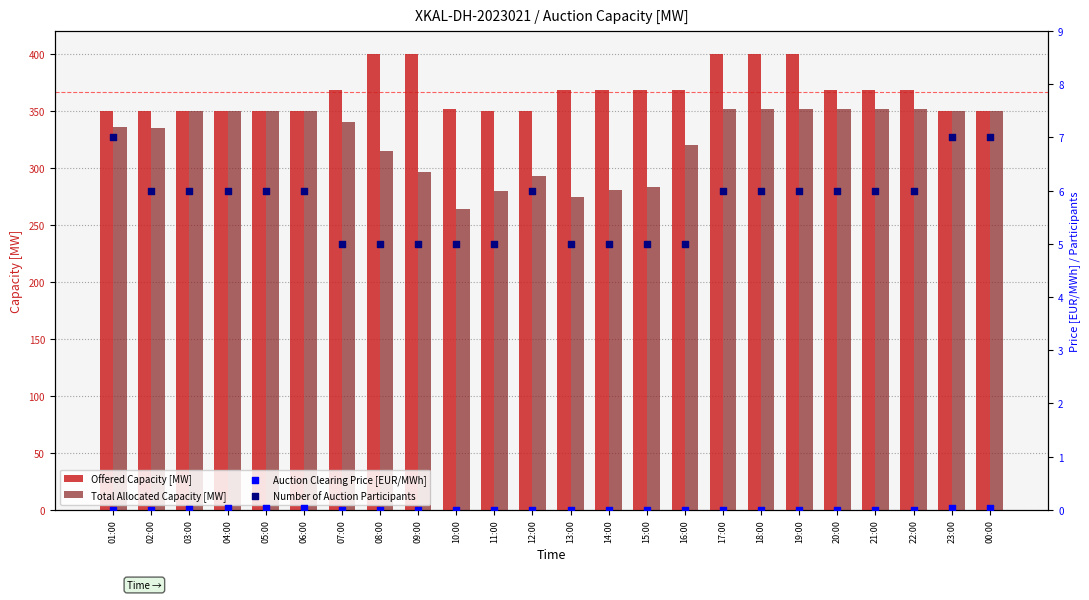

Which series has the largest Y range (max minus min)?

Total Allocated Capacity [MW]